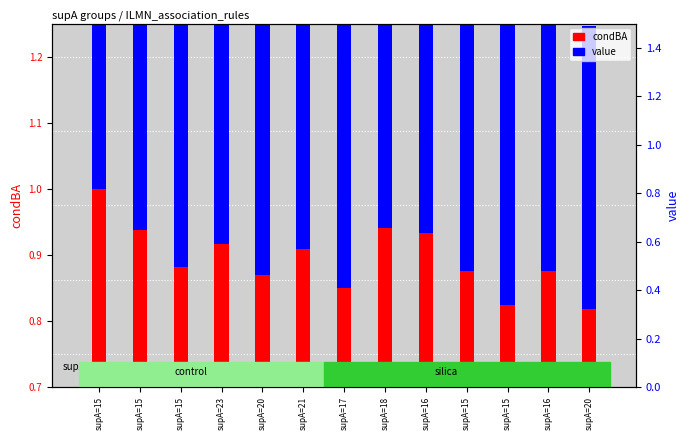

At which category does the chart reach its minimum across all series?

supA=20